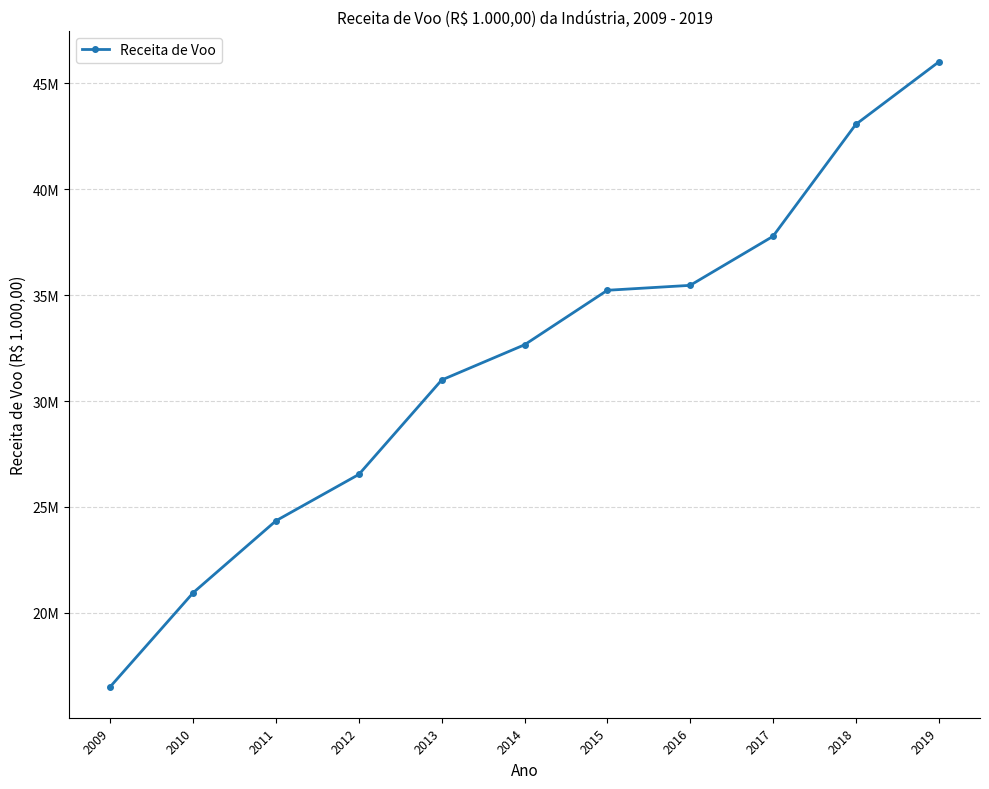

List the labels in order of value, largest first.

2019, 2018, 2017, 2016, 2015, 2014, 2013, 2012, 2011, 2010, 2009